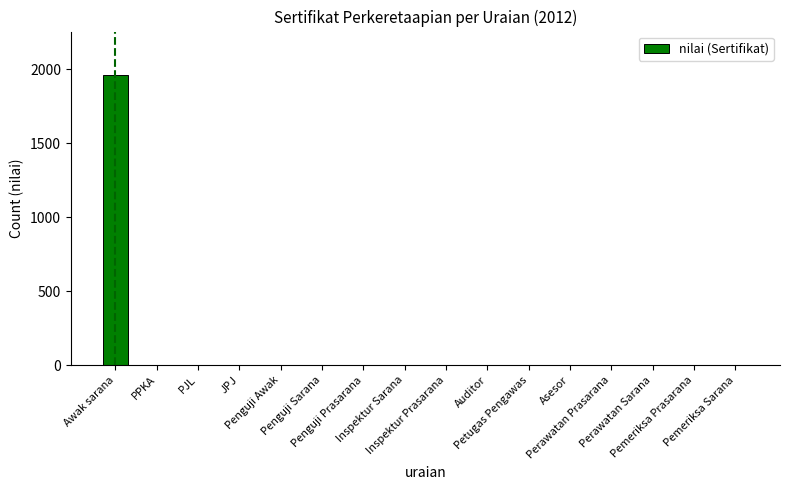

What is the maximum value shown in the chart?

1959